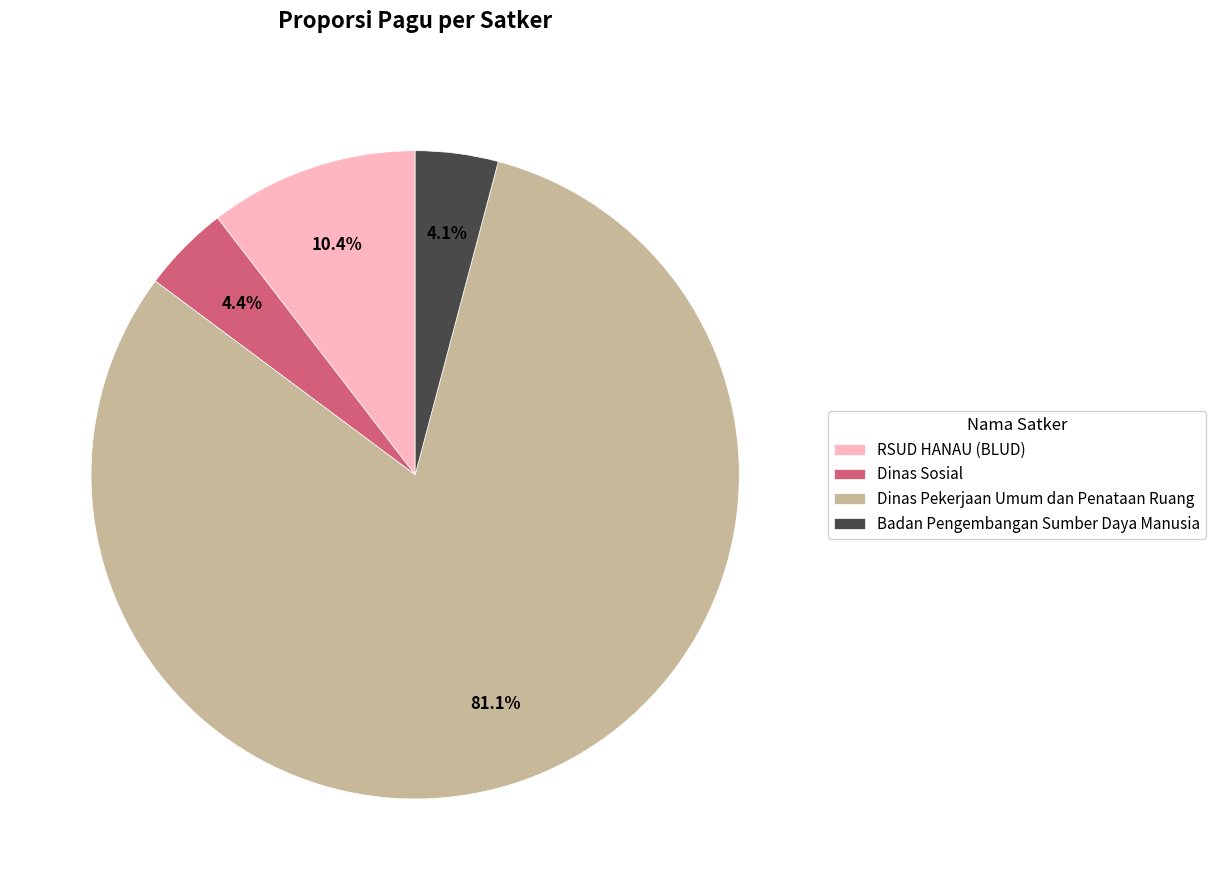

Which category has the biggest portion of the pie?

Dinas Pekerjaan Umum dan Penataan Ruang